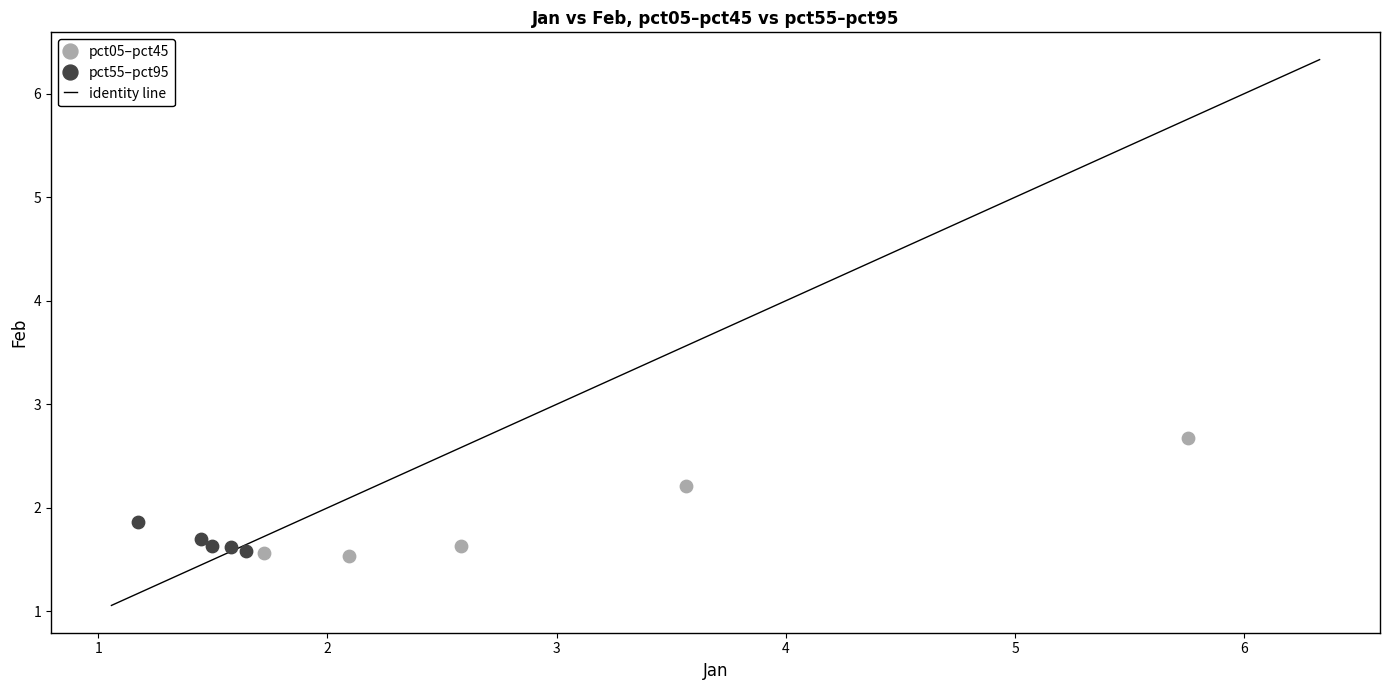

Which series has the widest spread of Y values?

pct05–pct45